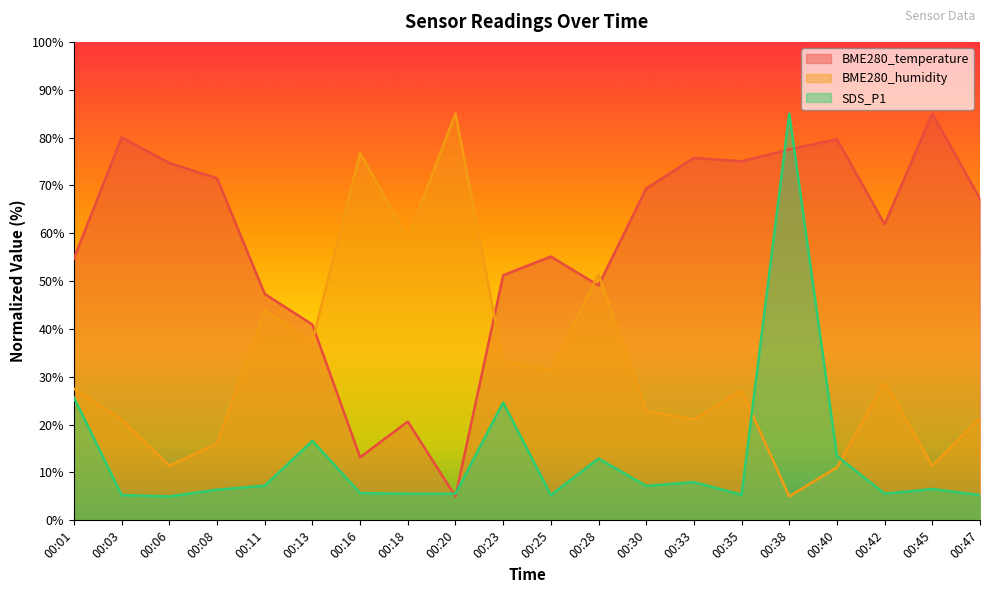

True or false: SDS_P1 has more than 2 interior local peaks.

True